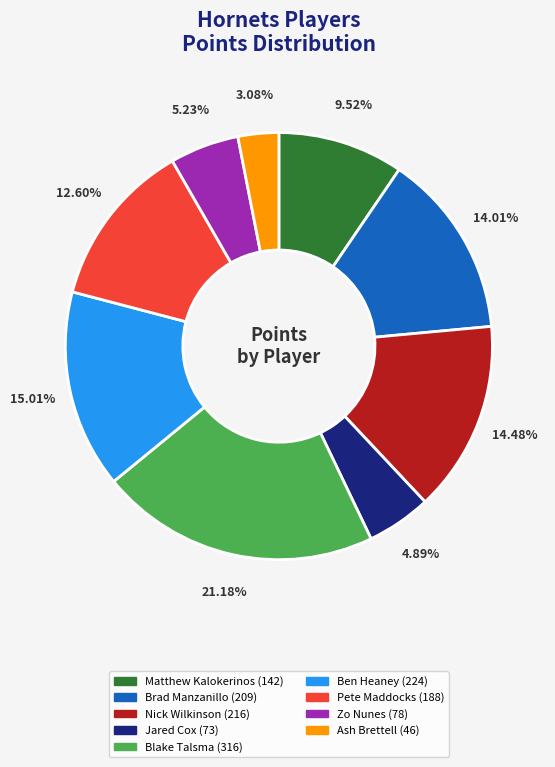

Is there any slice that represents more than half of the pie?

No